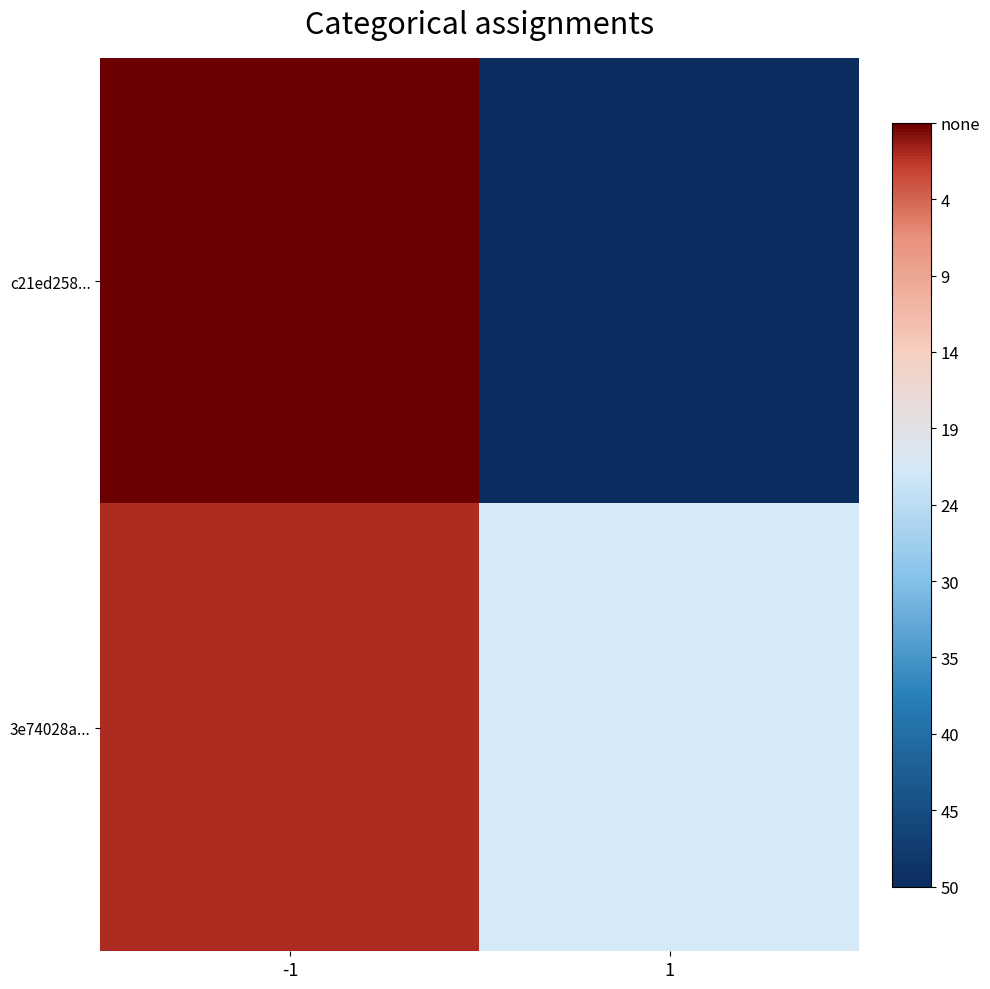

List the series in order of their overall mean, lowest first.

3e74028a..., c21ed258...